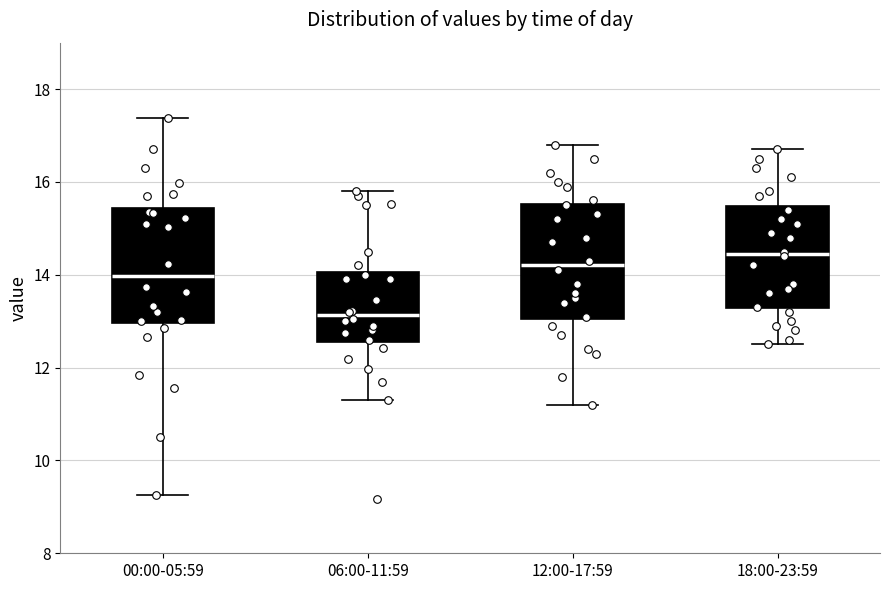

Reading left to right, read every box against the y-axis: the position of its median line, the range the box covers, and the ends of its whiskers. The values are not printed on the chart, so give them approximately, as read against the axis.

00:00-05:59: median 14.0, box 13.0 to 15.4, whiskers 9.2 to 17.4
06:00-11:59: median 13.2, box 12.6 to 14.0, whiskers 11.4 to 15.8
12:00-17:59: median 14.2, box 13.0 to 15.6, whiskers 11.2 to 16.8
18:00-23:59: median 14.4, box 13.2 to 15.4, whiskers 12.6 to 16.8